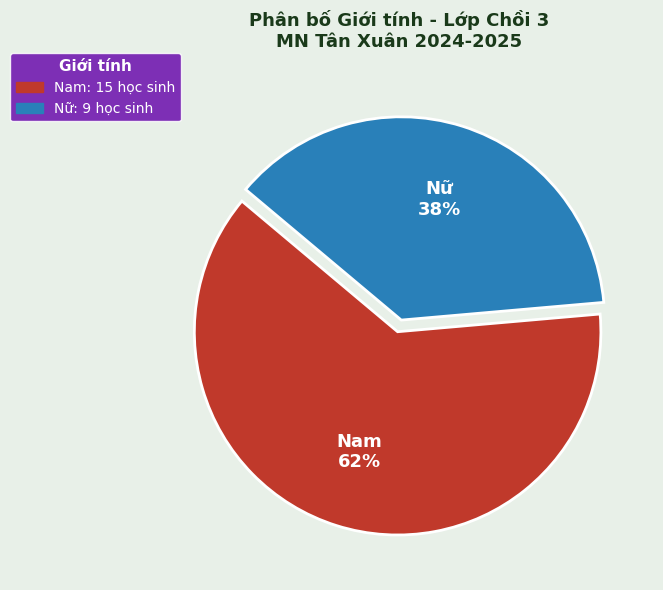

Which has a higher value, Nữ or Nam?

Nam